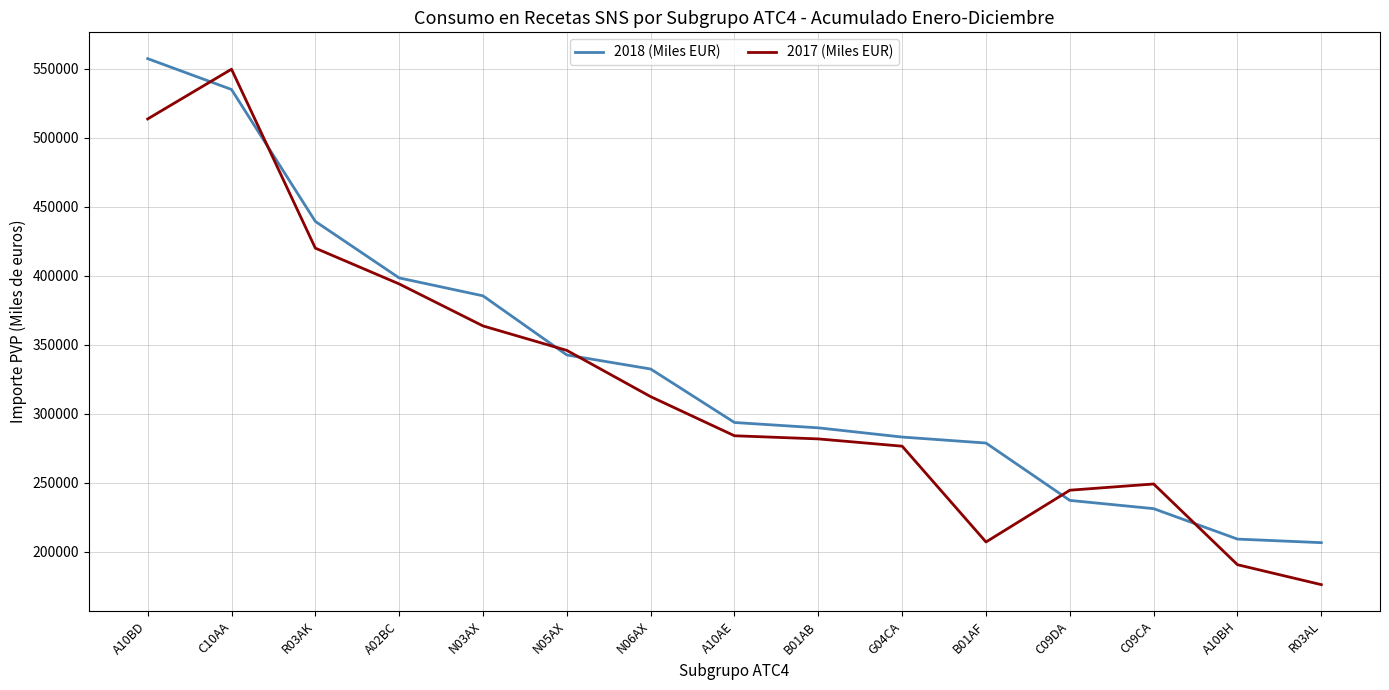

How many lines are shown in the chart?

2